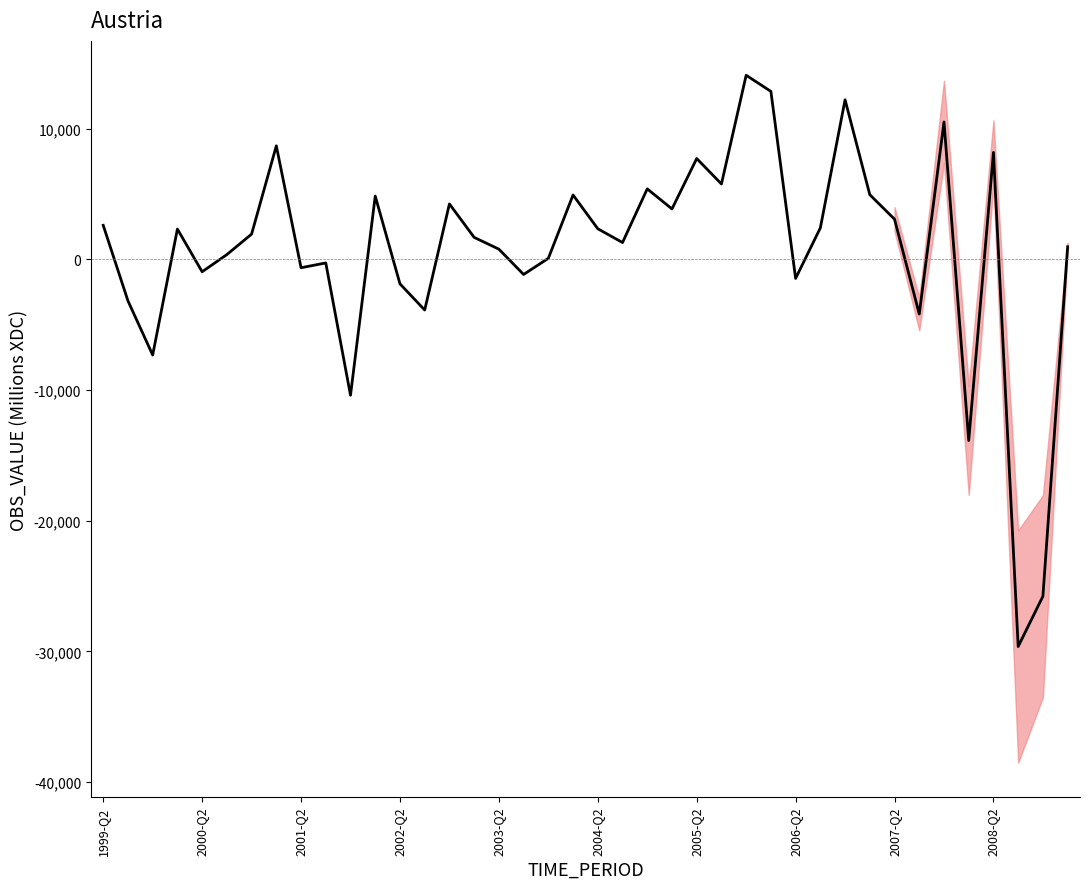

Between 16 and 33, which is larger?

16